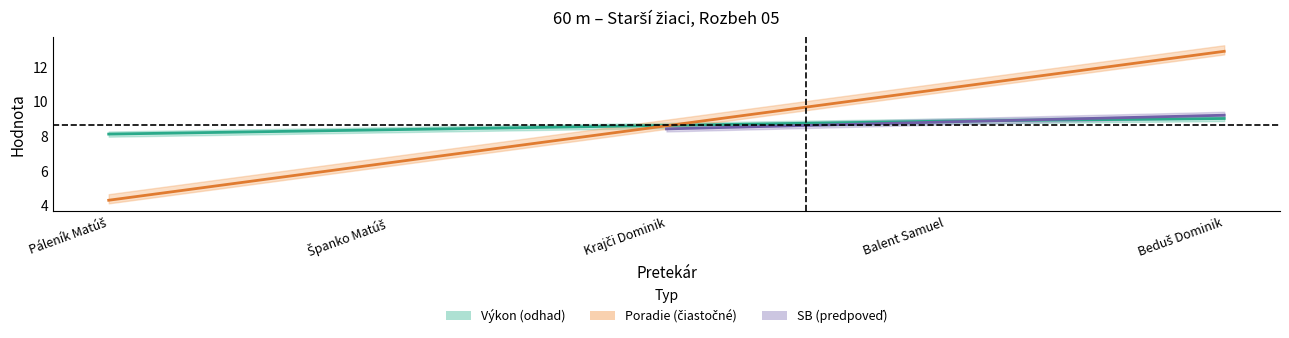

True or false: Výkon has more than 2 interior local peaks.

False